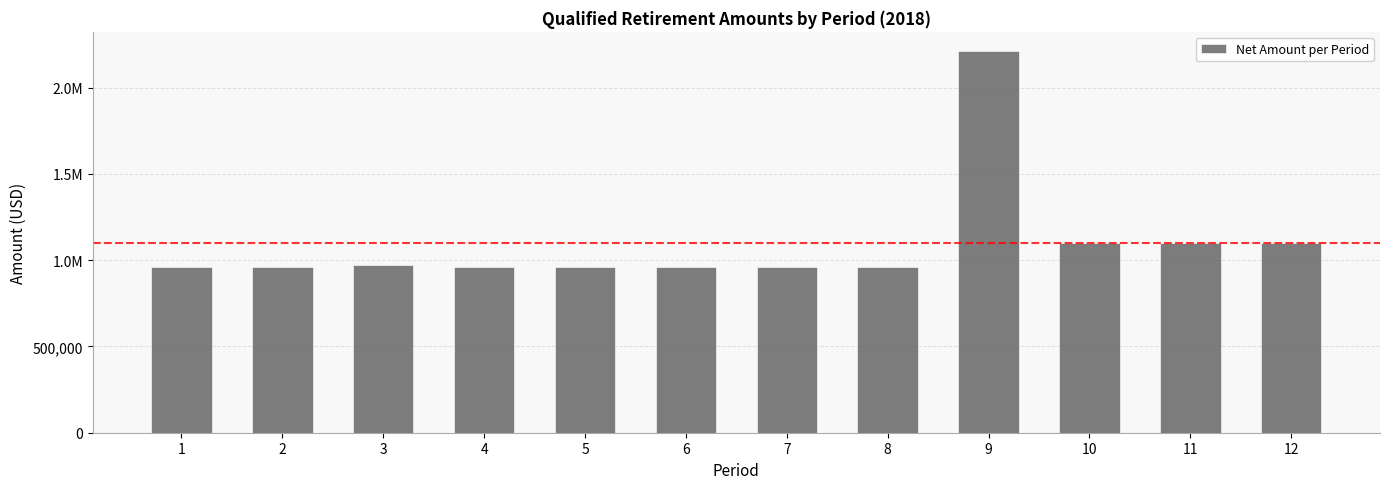

What is the minimum value shown in the chart?

957583.3